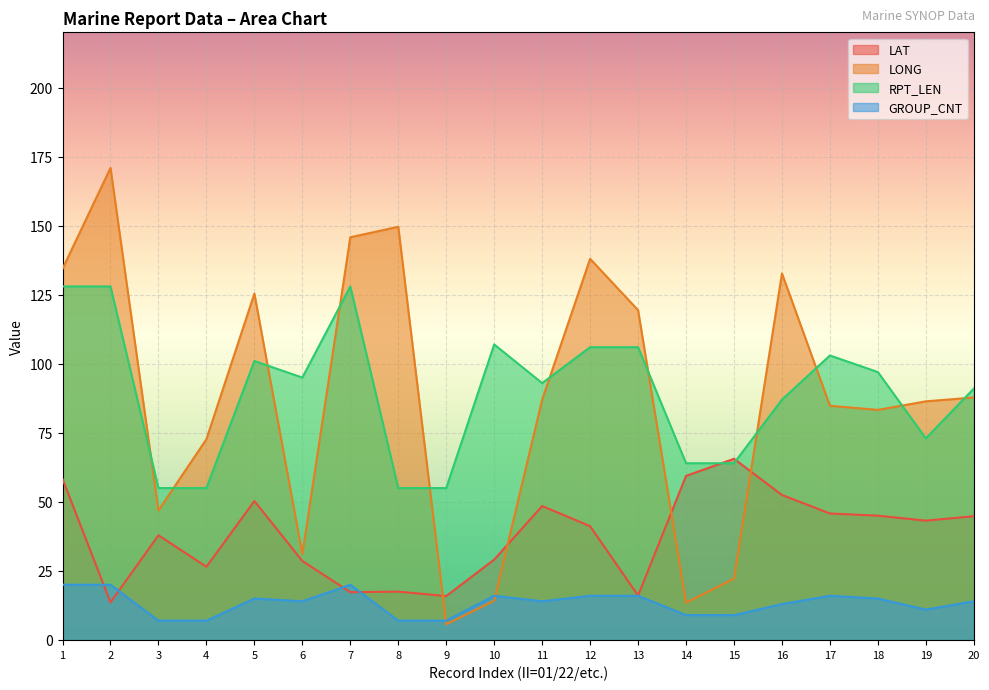

What is the minimum value for LAT?

13.6